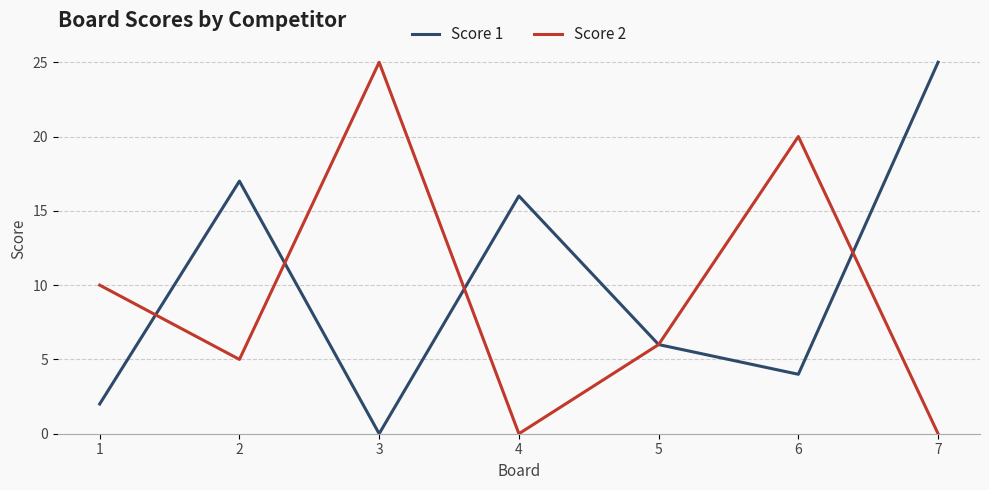

How many interior local valleys does the Score 2 series have?

2